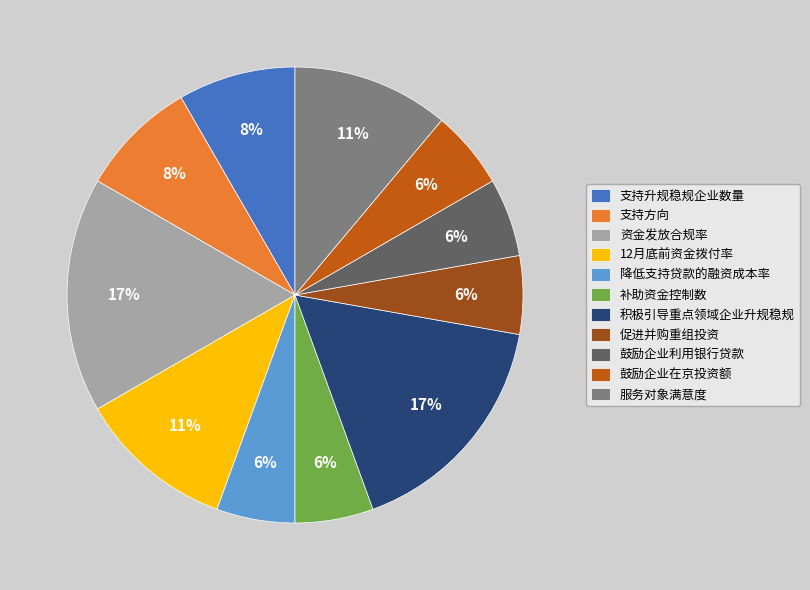

How many segments does this pie chart have?

11